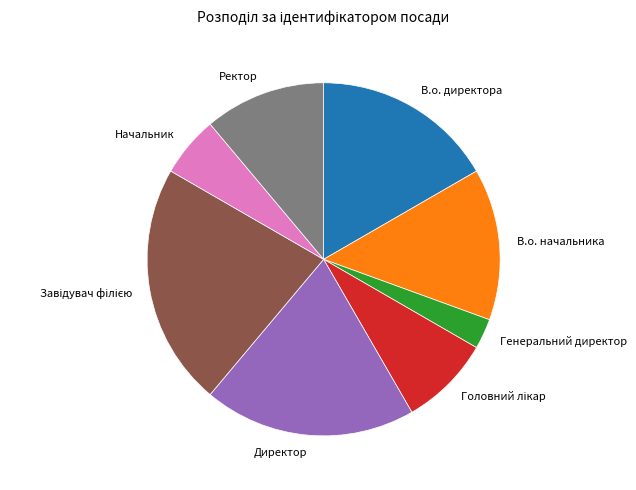

Which has a higher value, В.о. начальника or Директор?

Директор